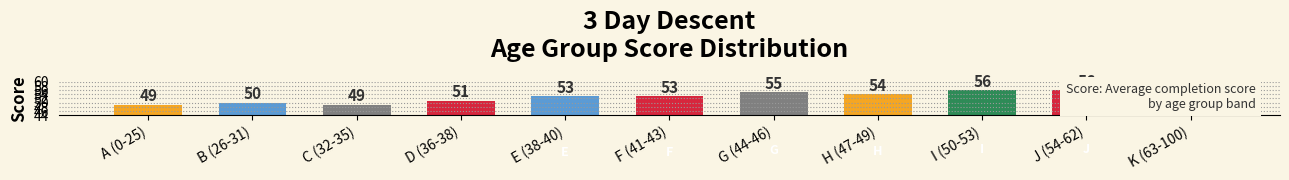

The value at A (0-25) is 64. True or false?

False